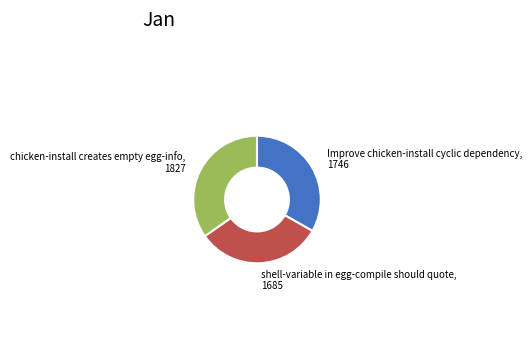

Is there a majority slice in this chart?

No